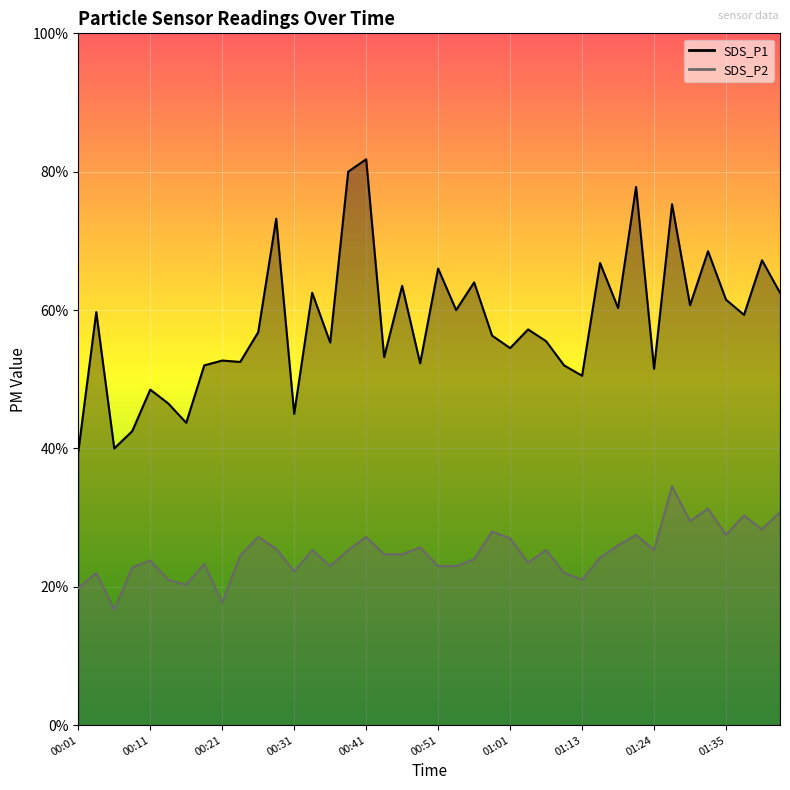

Is the value of SDS_P2 at 00:56 greater than the value of SDS_P1 at 00:04?

No